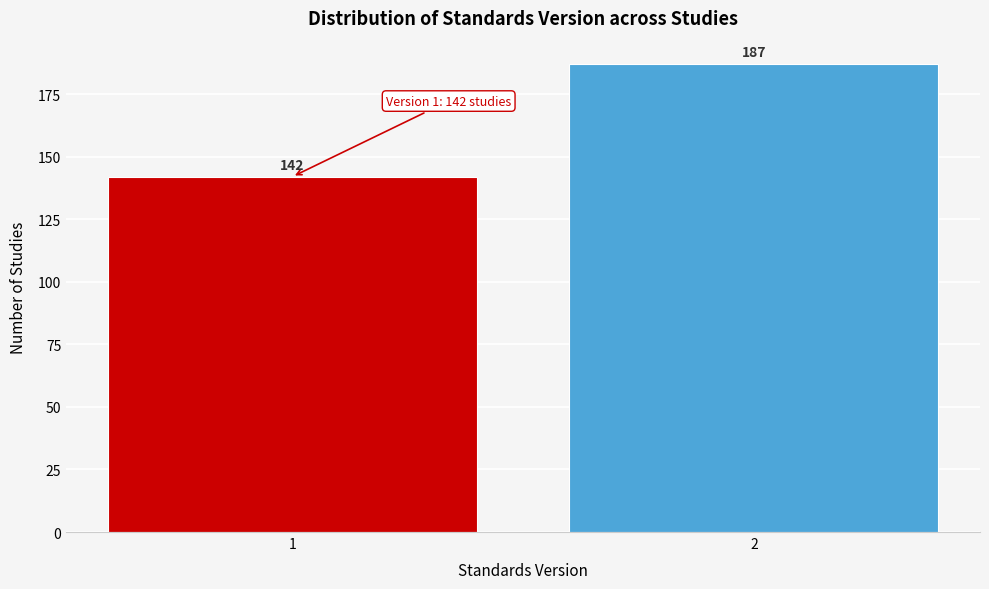

Reading left to right, extract all data points from this chart.

1=142	2=187